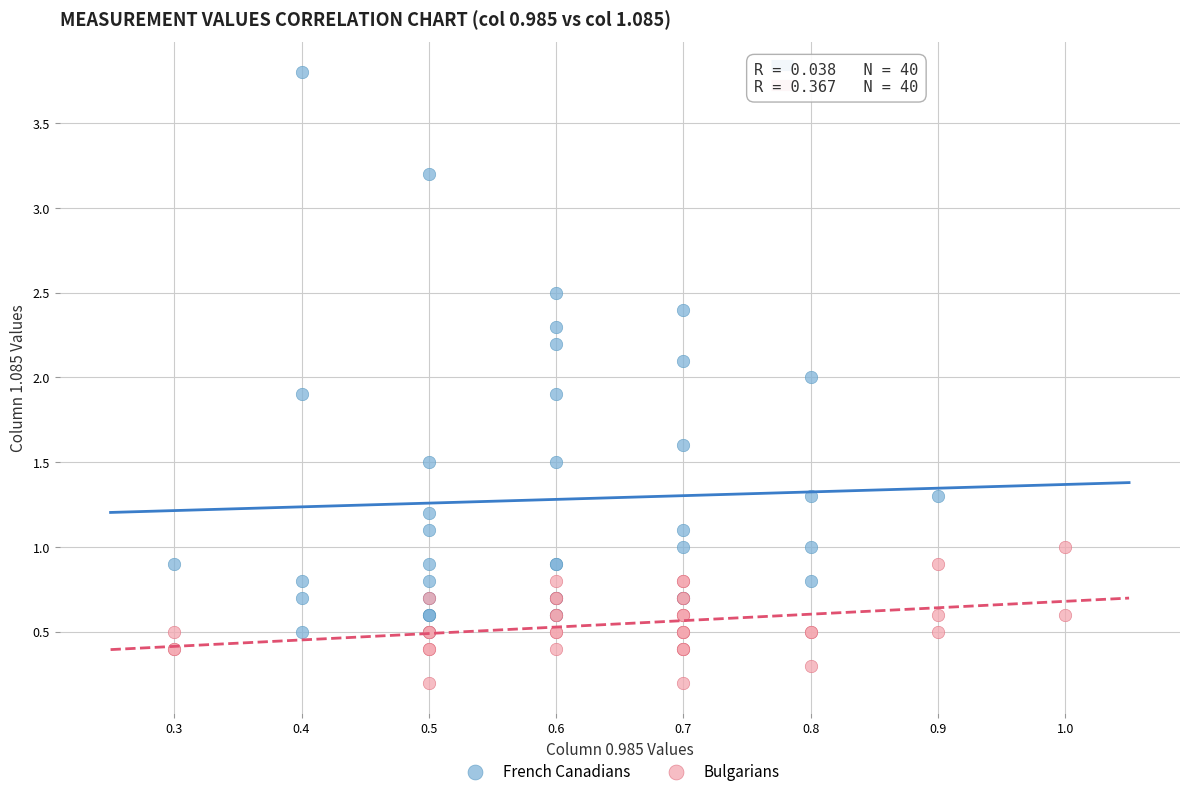

What are all the series names shown in the legend?

French Canadians, Bulgarians